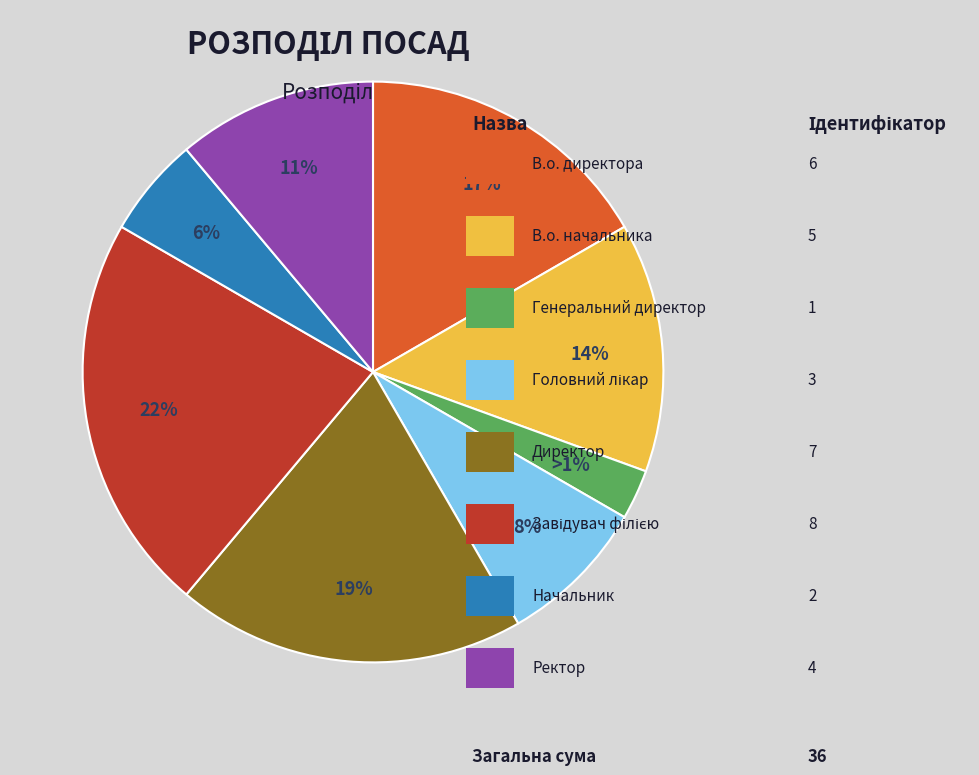

To the nearest percent, what is the average slice percentage?

12%